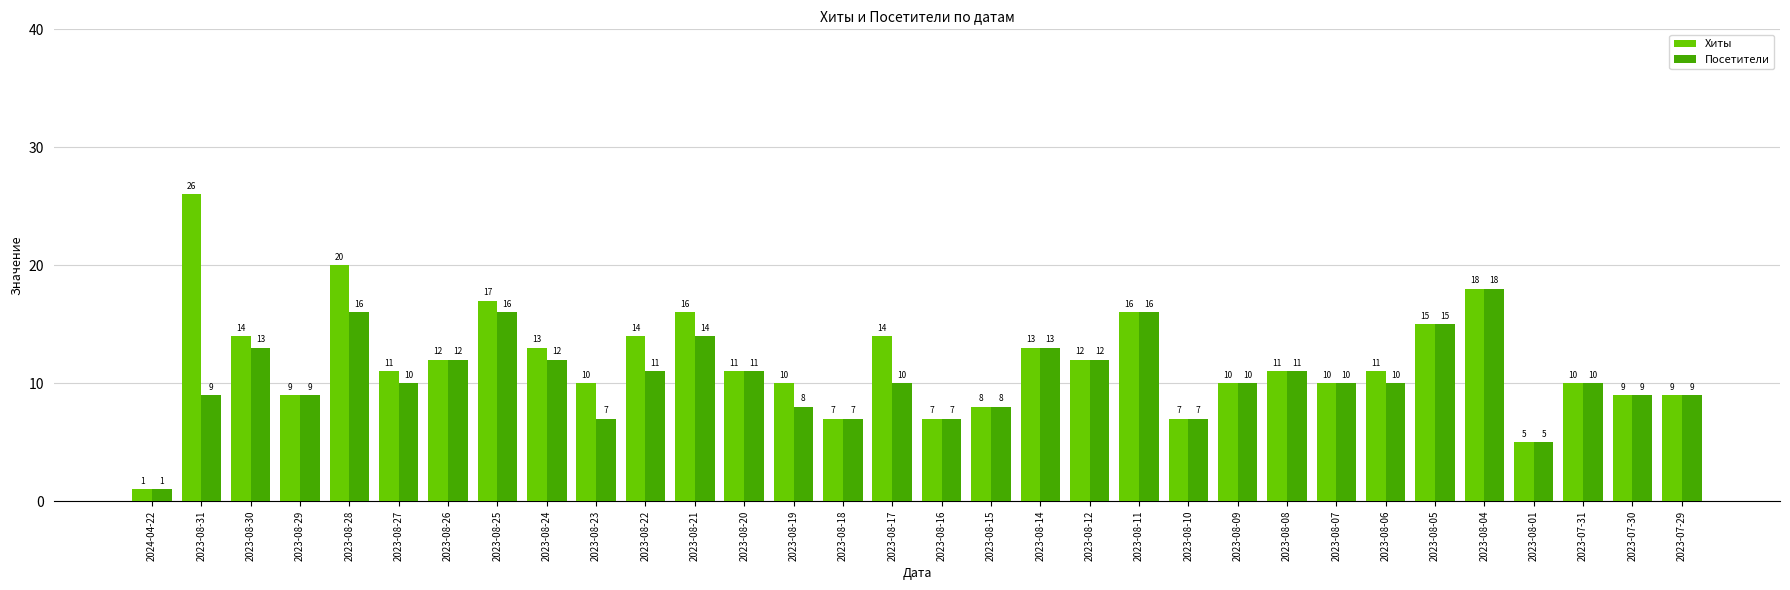

At 2023-08-28, list the series in order from largest to smallest.

Хиты, Посетители